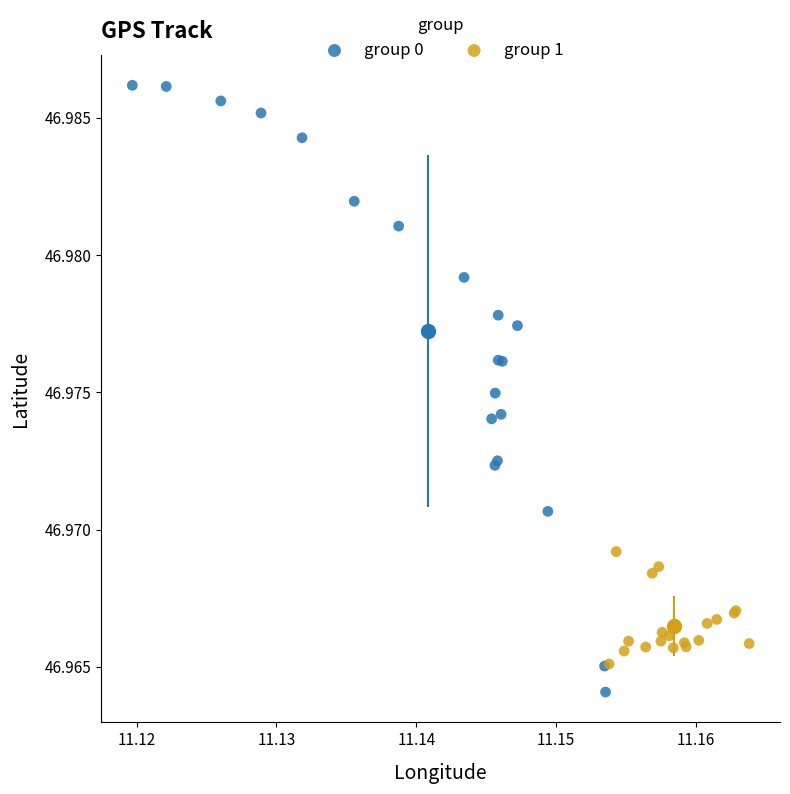

Which series reaches the maximum Y coordinate?

group 0